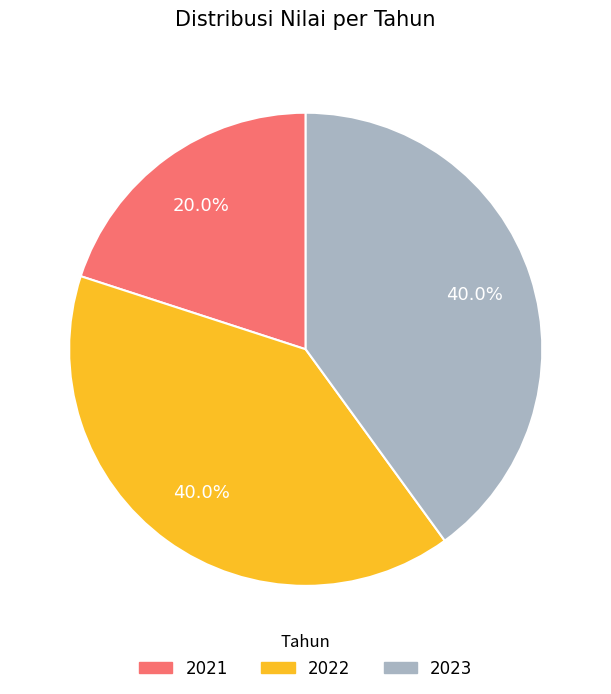

What is the smallest slice in the pie chart?

2021